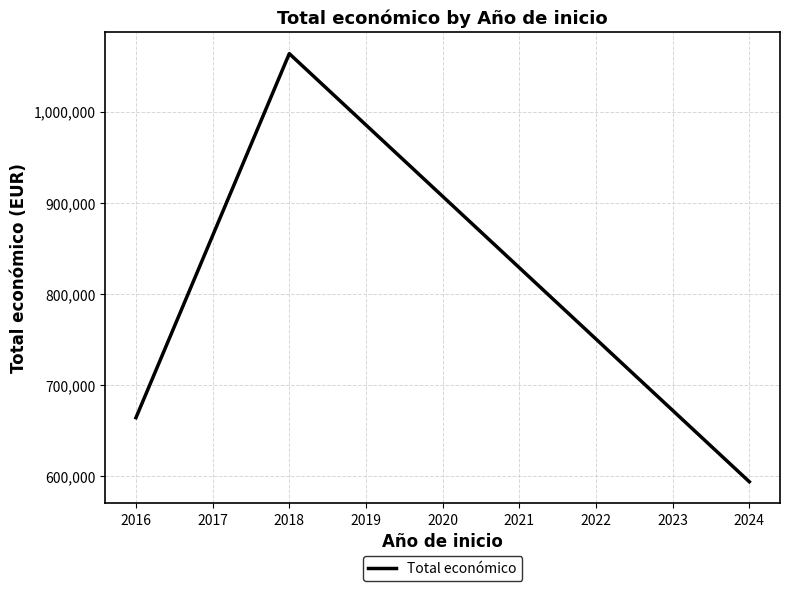

What is the greatest value displayed?

1063652